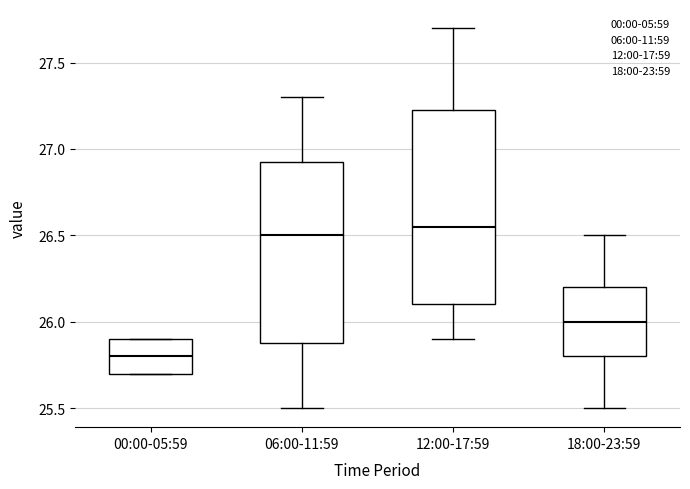

Comparing the boxes themselves (not the whiskers), which one is the tallest?

12:00-17:59